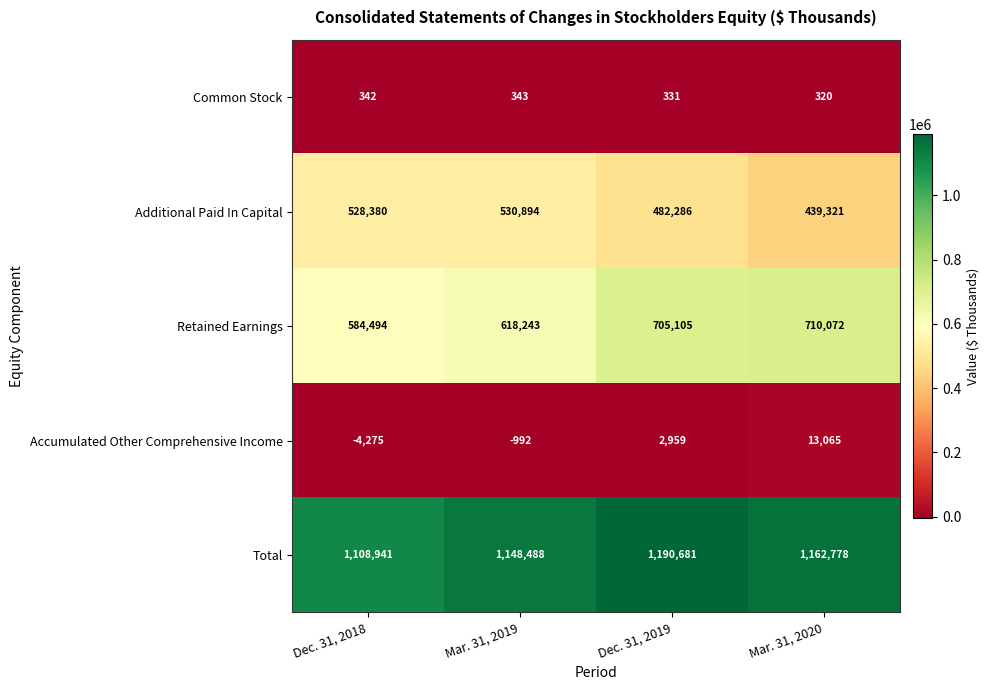

Reading left to right, what are all the values shown in this chart?

Common Stock: Dec. 31, 2018=342	Mar. 31, 2019=343	Dec. 31, 2019=331	Mar. 31, 2020=320
Additional Paid In Capital: Dec. 31, 2018=528380	Mar. 31, 2019=530894	Dec. 31, 2019=482286	Mar. 31, 2020=439321
Retained Earnings: Dec. 31, 2018=584494	Mar. 31, 2019=618243	Dec. 31, 2019=705105	Mar. 31, 2020=710072
Accumulated Other Comprehensive Income: Dec. 31, 2018=-4275	Mar. 31, 2019=-992	Dec. 31, 2019=2959	Mar. 31, 2020=13065
Total: Dec. 31, 2018=1108941	Mar. 31, 2019=1148488	Dec. 31, 2019=1190681	Mar. 31, 2020=1162778